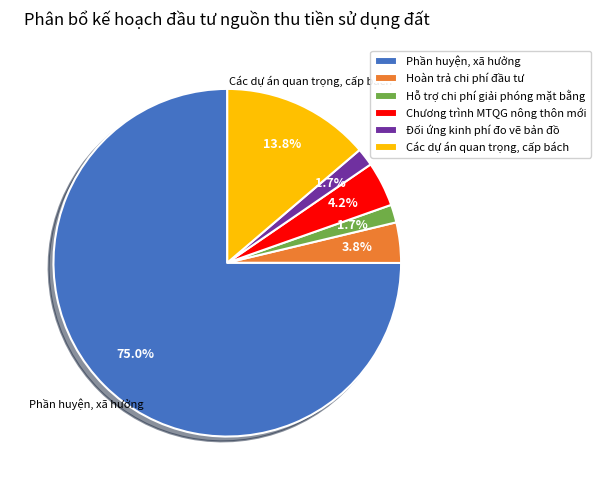

Between Chương trình MTQG nông thôn mới and Đối ứng kinh phí đo vẽ bản đồ, which is larger?

Chương trình MTQG nông thôn mới